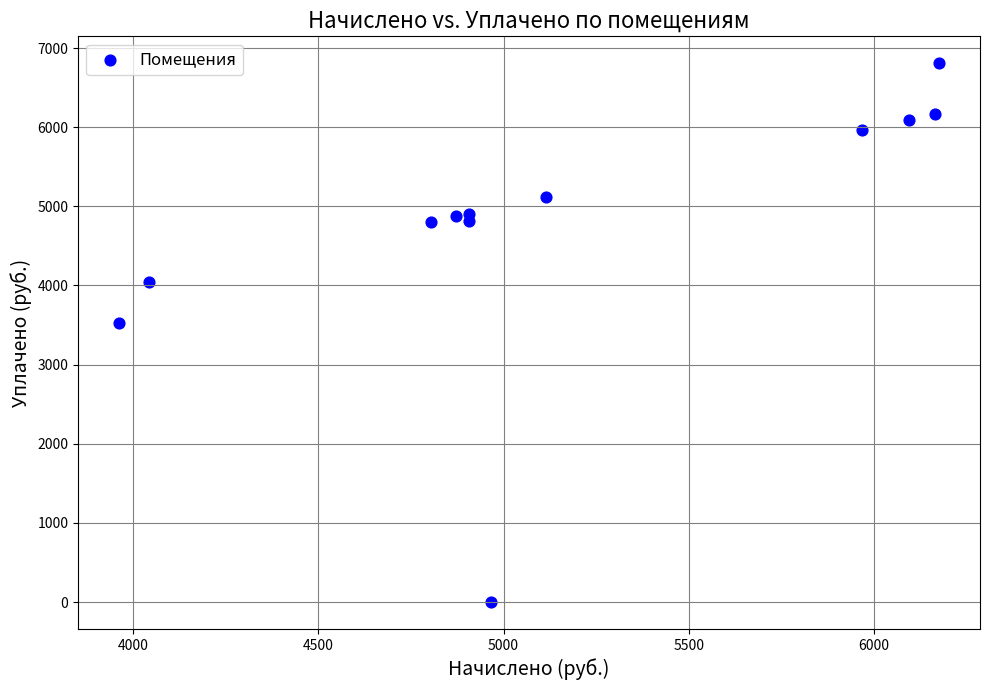

What is the range of Y values (max minus min)?

6807.2